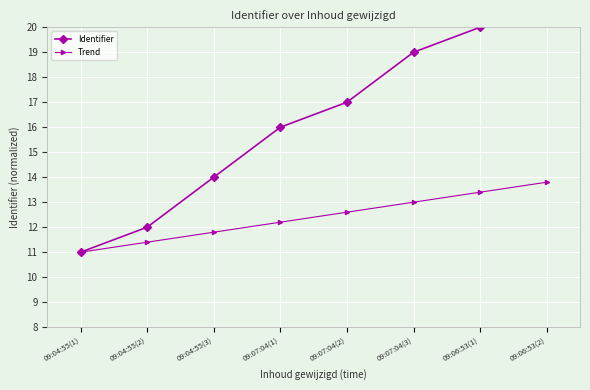

List the labels in order of Identifier value, largest first.

09:06:53(2), 09:06:53(1), 09:07:04(3), 09:07:04(2), 09:07:04(1), 09:04:55(3), 09:04:55(2), 09:04:55(1)